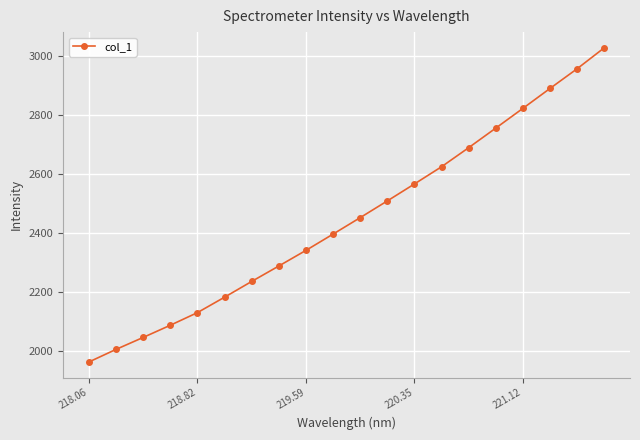

True or false: the data has more than 1 interior local peaks.

False